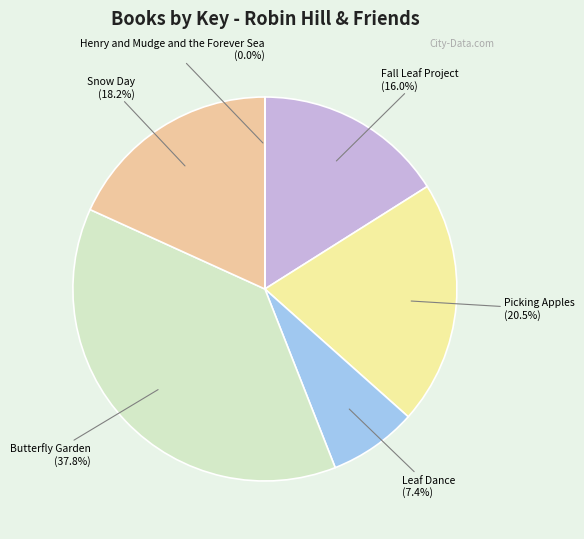

Do Picking Apples and Snow Day together represent more than half of the pie?

No